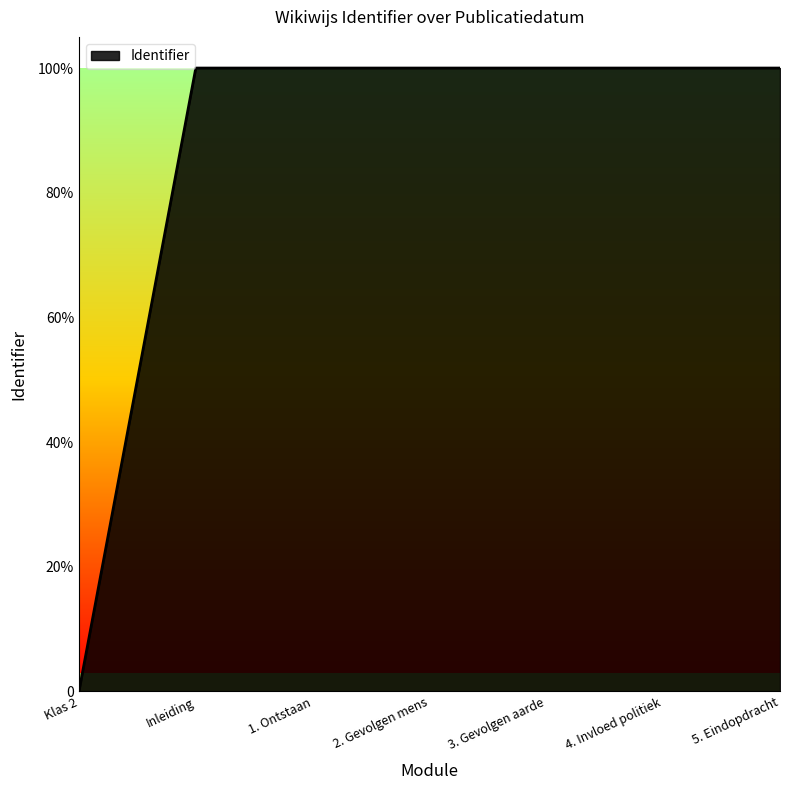

Between 1. Ontstaan and 3. Gevolgen aarde, which is larger?

3. Gevolgen aarde